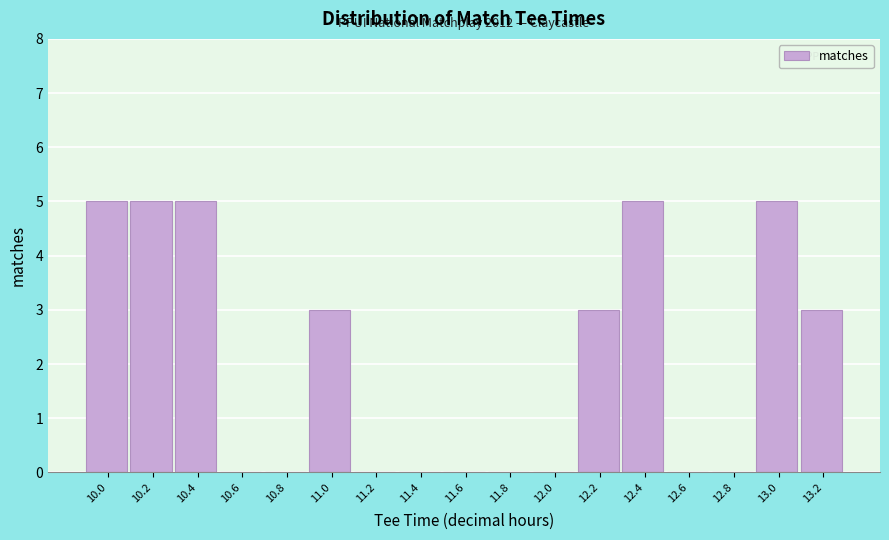

Reading right to left, extract all data points from this chart.

13.2=3	13.0=5	12.8=0	12.6=0	12.4=5	12.2=3	12.0=0	11.8=0	11.6=0	11.4=0	11.2=0	11.0=3	10.8=0	10.6=0	10.4=5	10.2=5	10.0=5